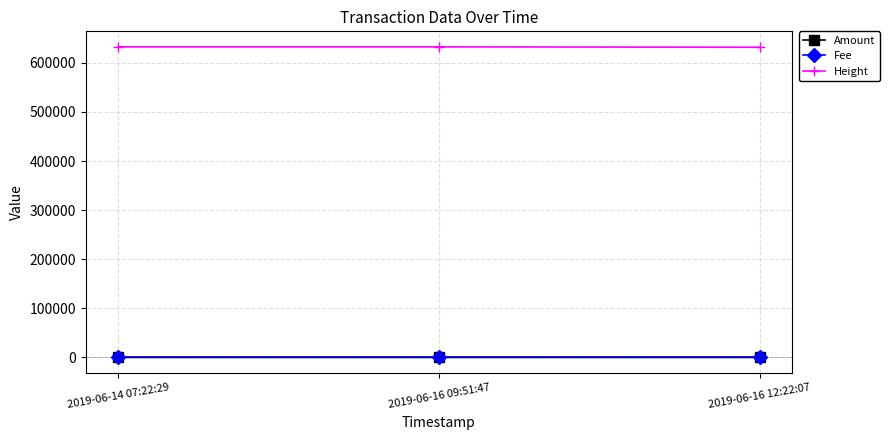

What is the label of the 1st point from the left?

2019-06-14 07:22:29